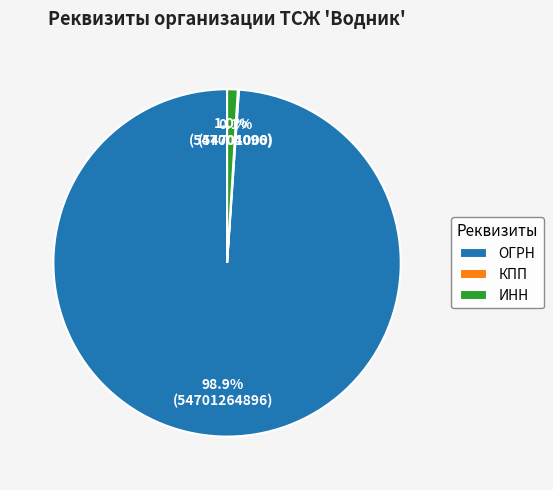

To the nearest percent, what is the combined percentage of ИНН and ОГРН?

100%